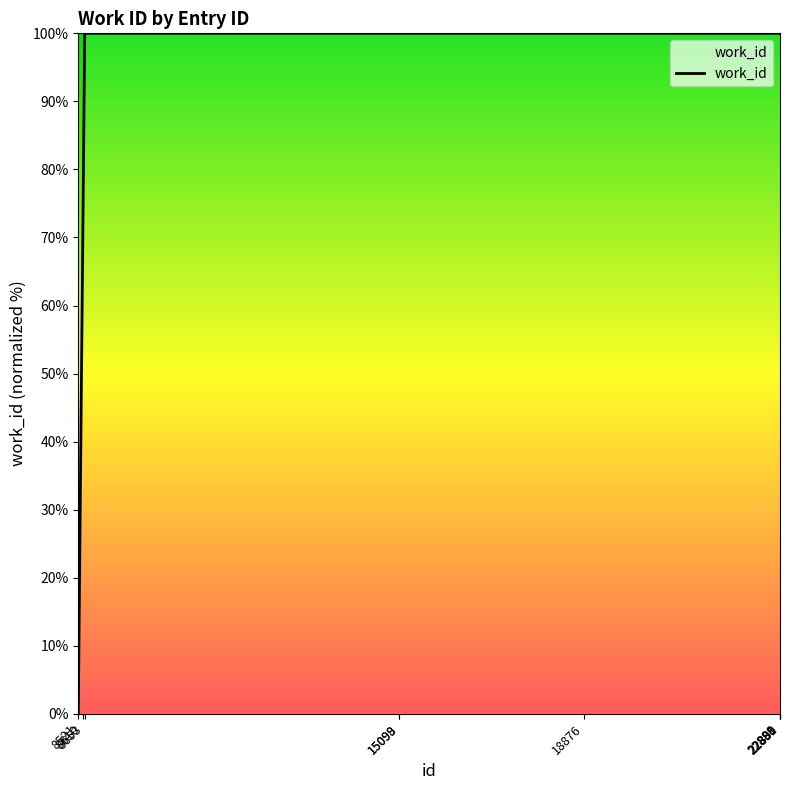

Does the chart display data point markers on the line(s)?

No